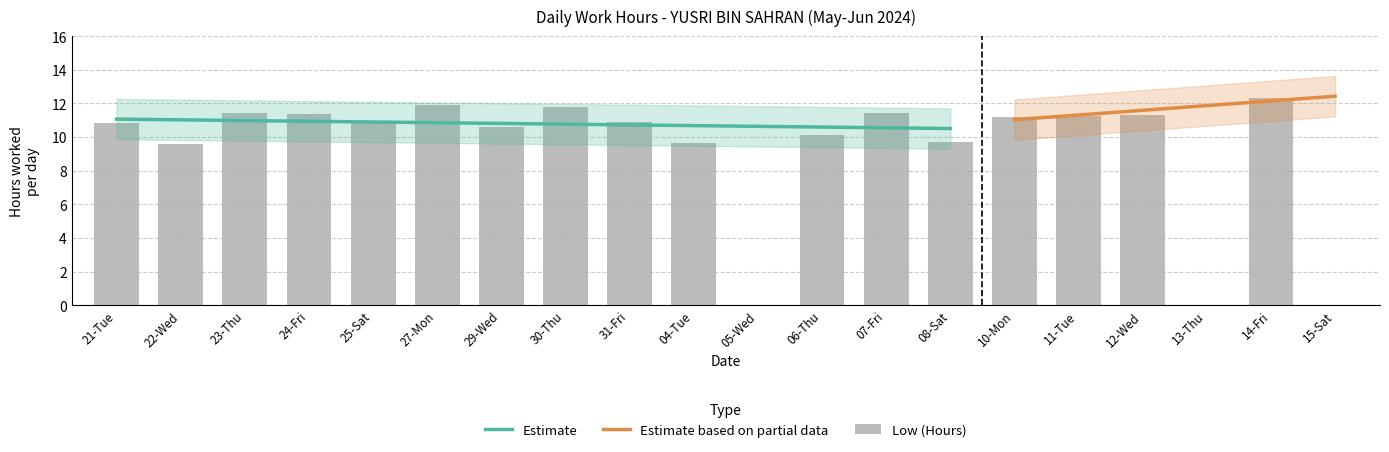

What is the greatest value displayed?

12.3